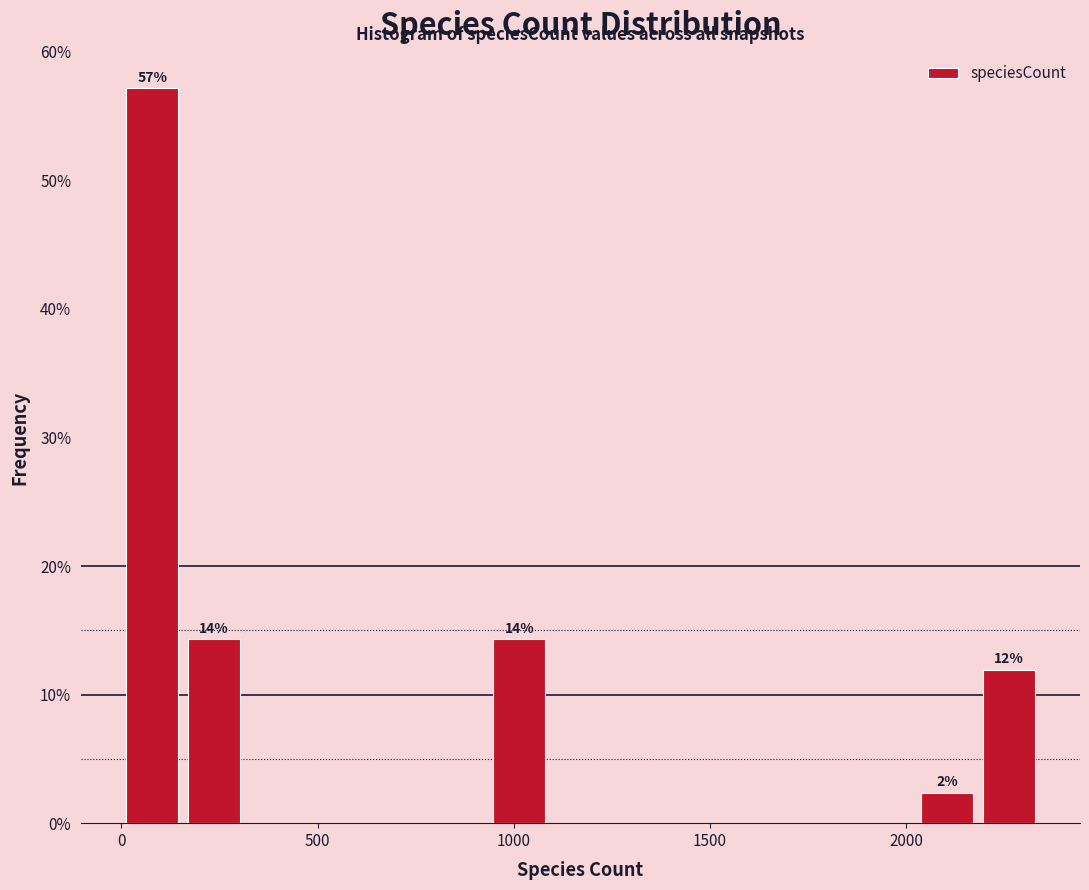

Around what value on the x-axis is the tallest bar? Give the approximate position of its centre, as read against the axis.

100